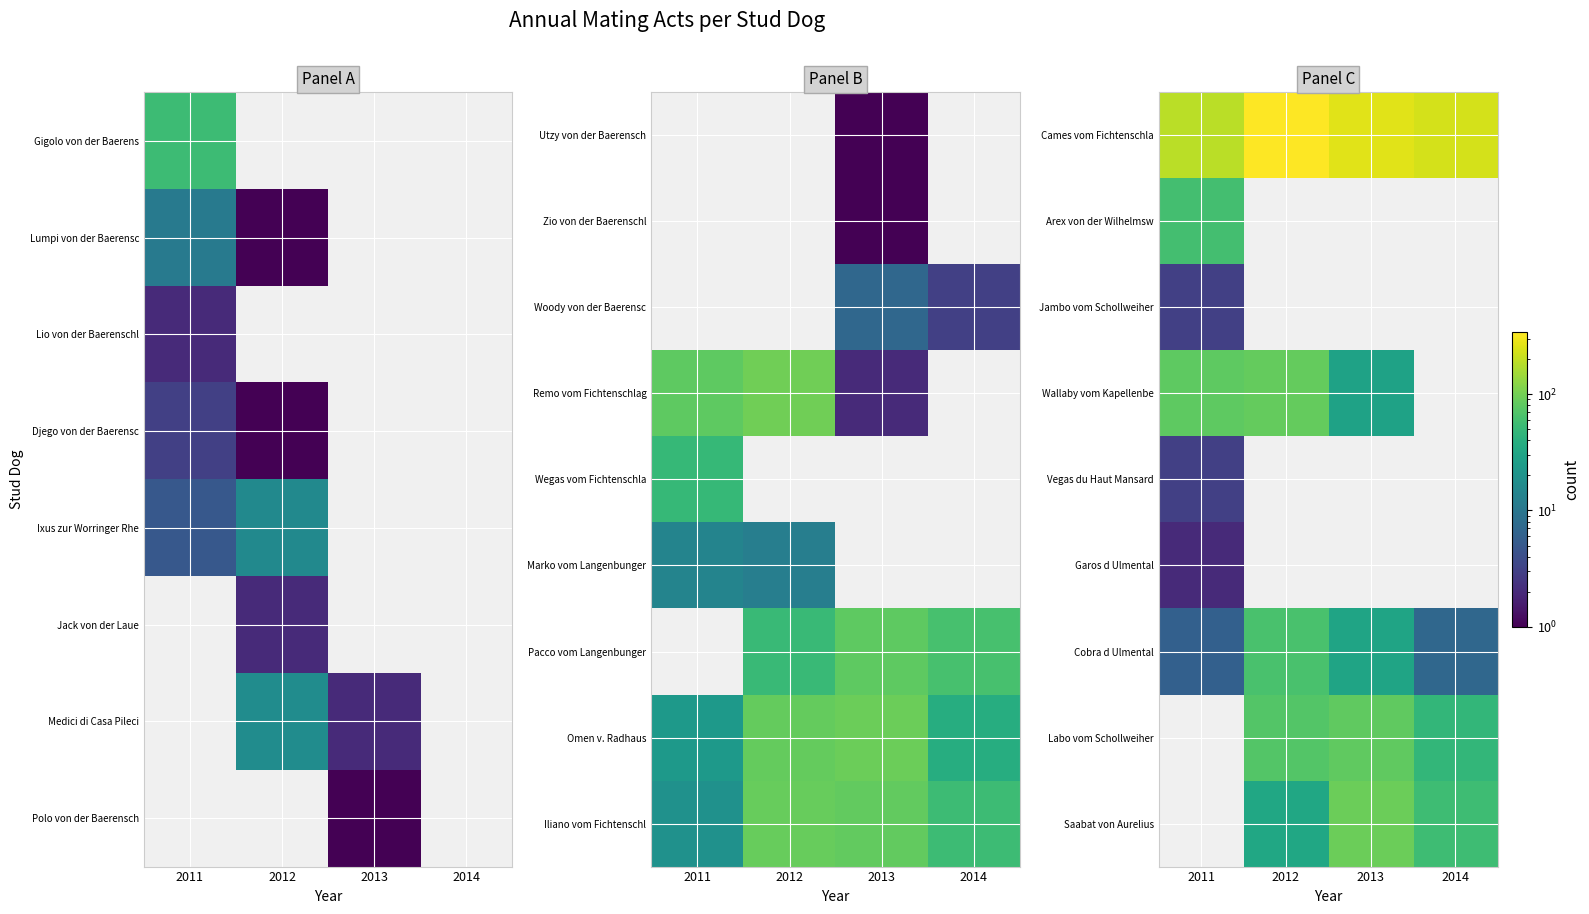

What is the maximum value for Wallaby vom Kapellenbe?

85